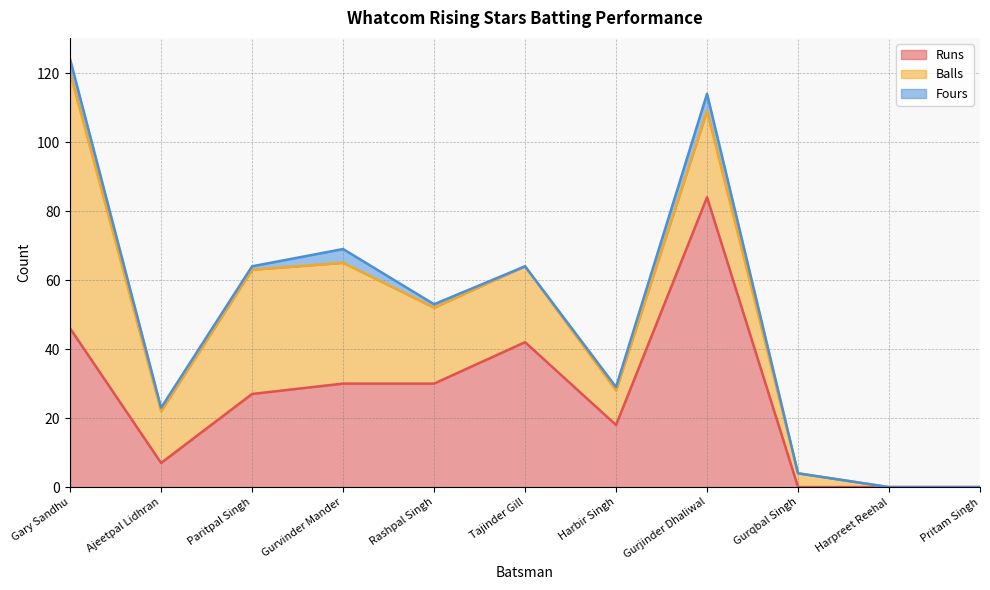

The Runs series shows 84 at Gurjinder Dhaliwal. True or false?

True